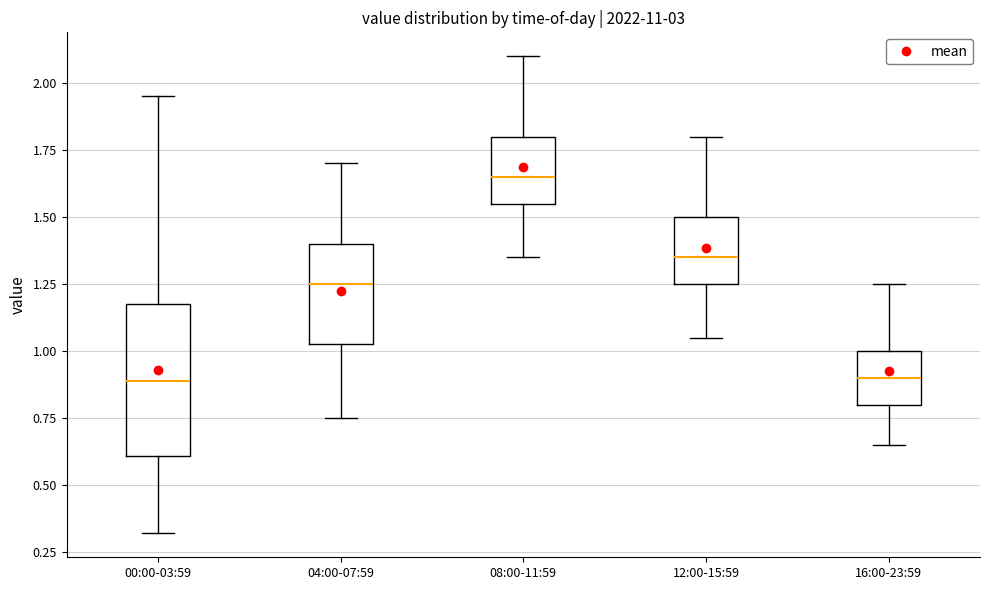

Where does the lower whisker of the box for 04:00-07:59 end on the y-axis? The values are not printed on the chart, so give them approximately, as read against the axis.

0.75